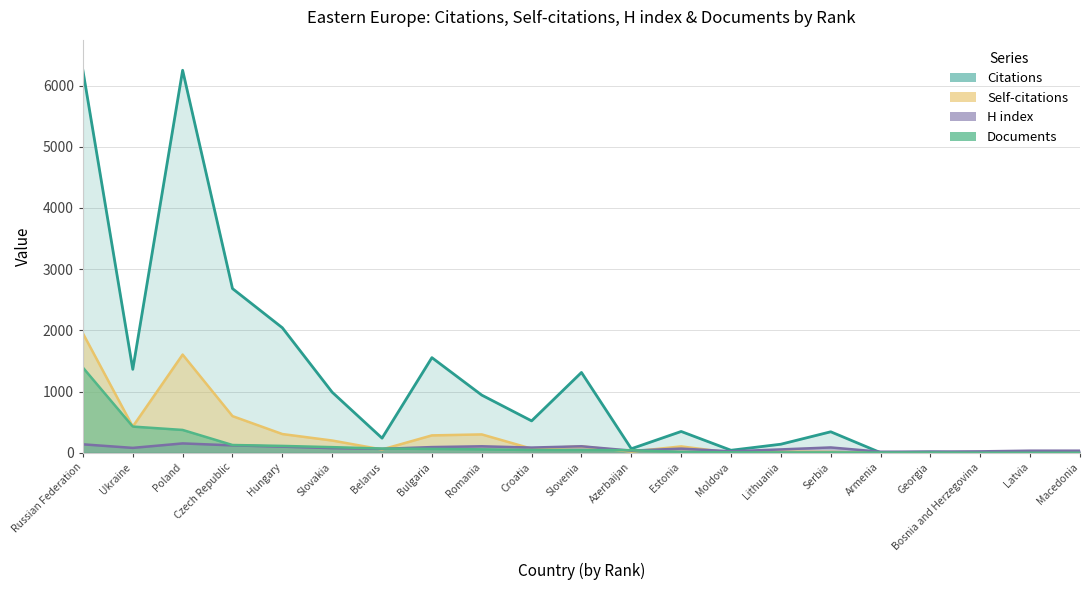

What is the sum of all Self-citations values?

6079